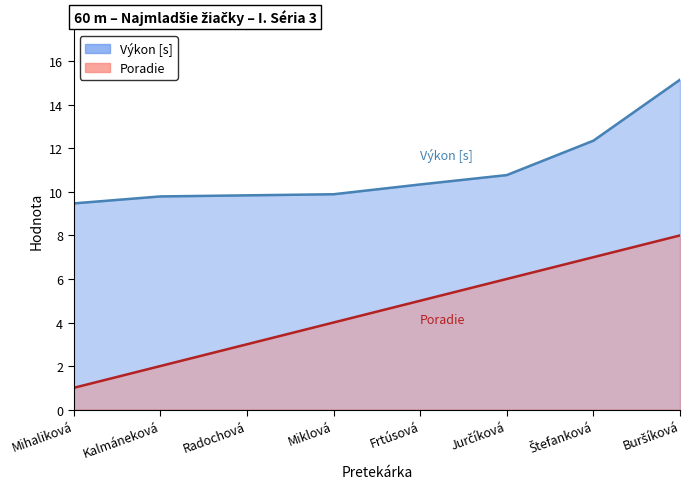

Which label corresponds to the smallest value in the chart?

Mihaliková